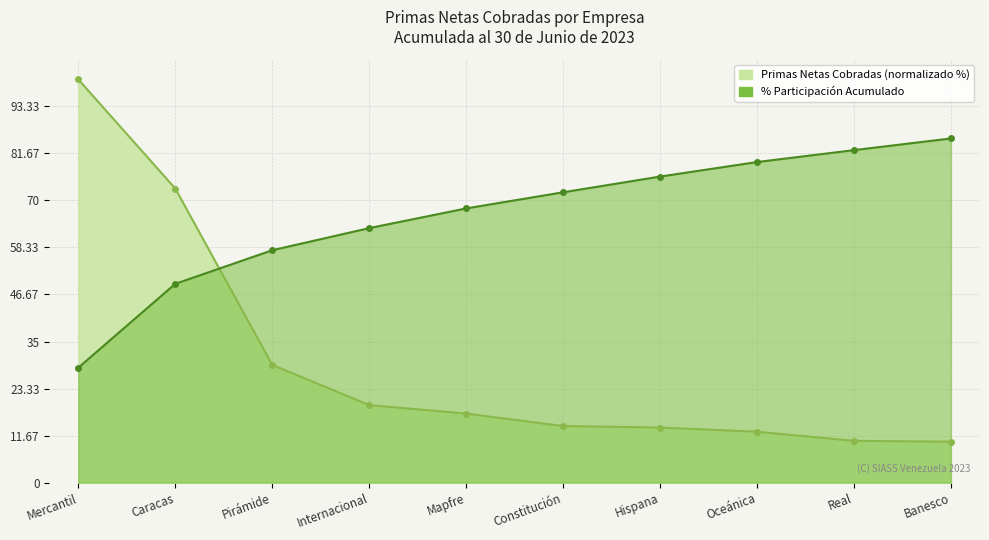

Where do Primas Netas Cobradas (Miles de Bs.) and Porcentaje de Participación Acumulado first cross each other?

Caracas and Pirámide